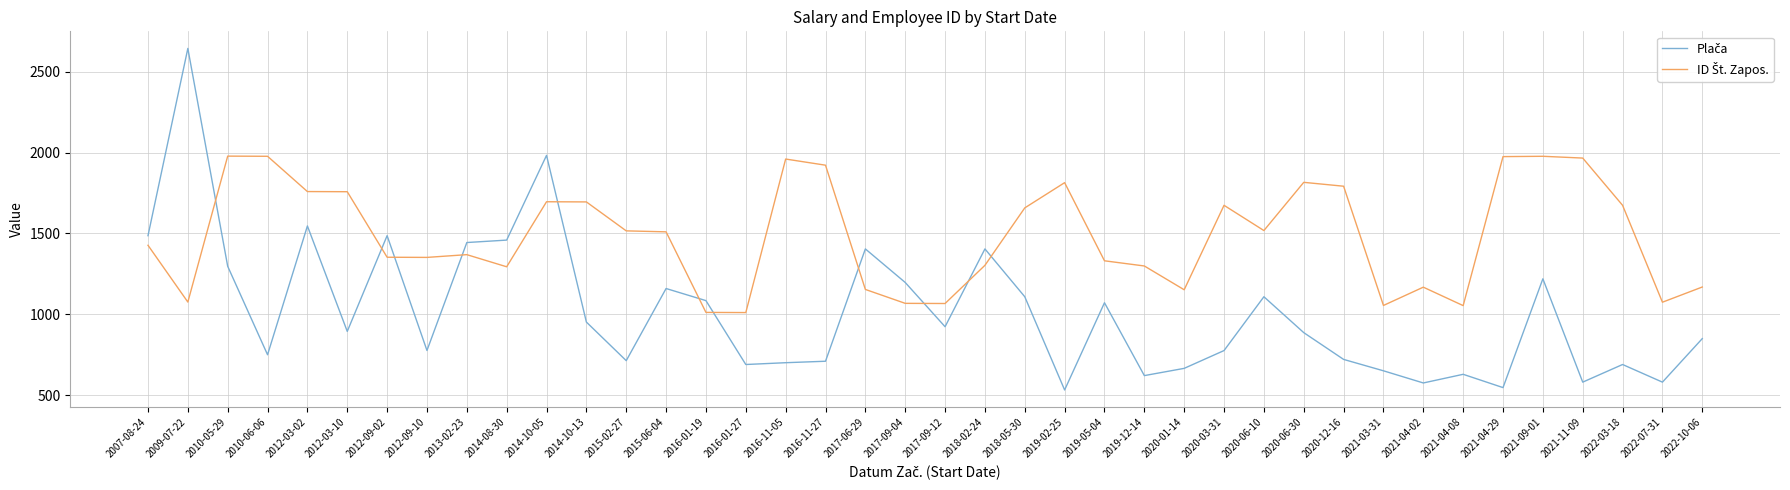

What is the total value across all series at 2021-04-29?

2522.2